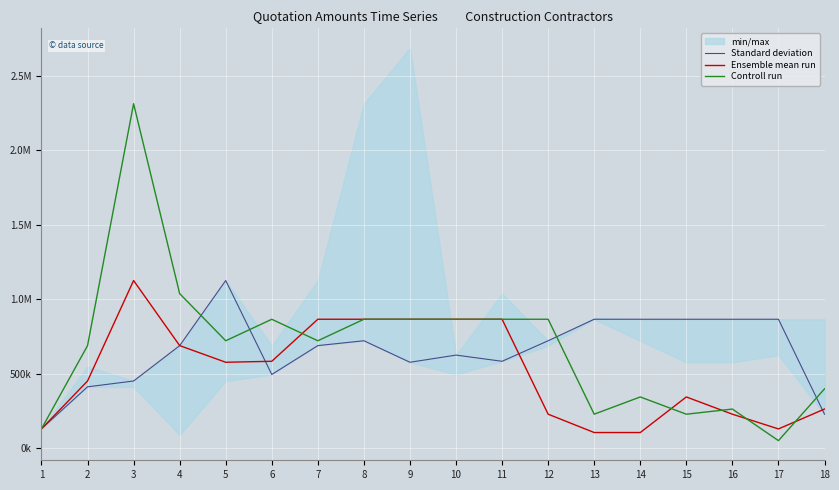

How many interior local peaks does the Controll run series have?

6